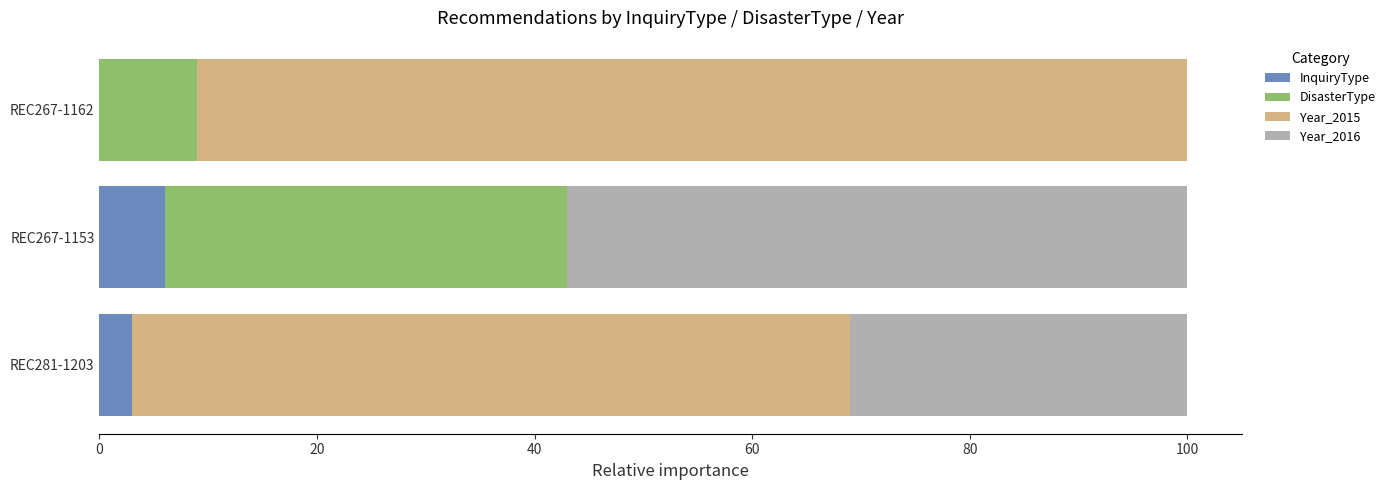

Which category has the highest value in the InquiryType series?

REC267-1153